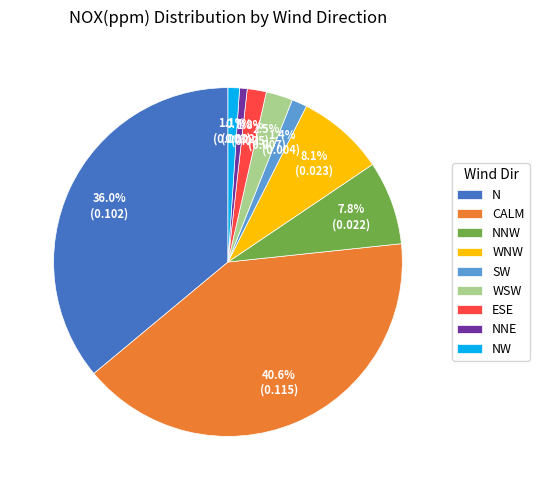

What percentage is NOT represented by NNW?

92.2%